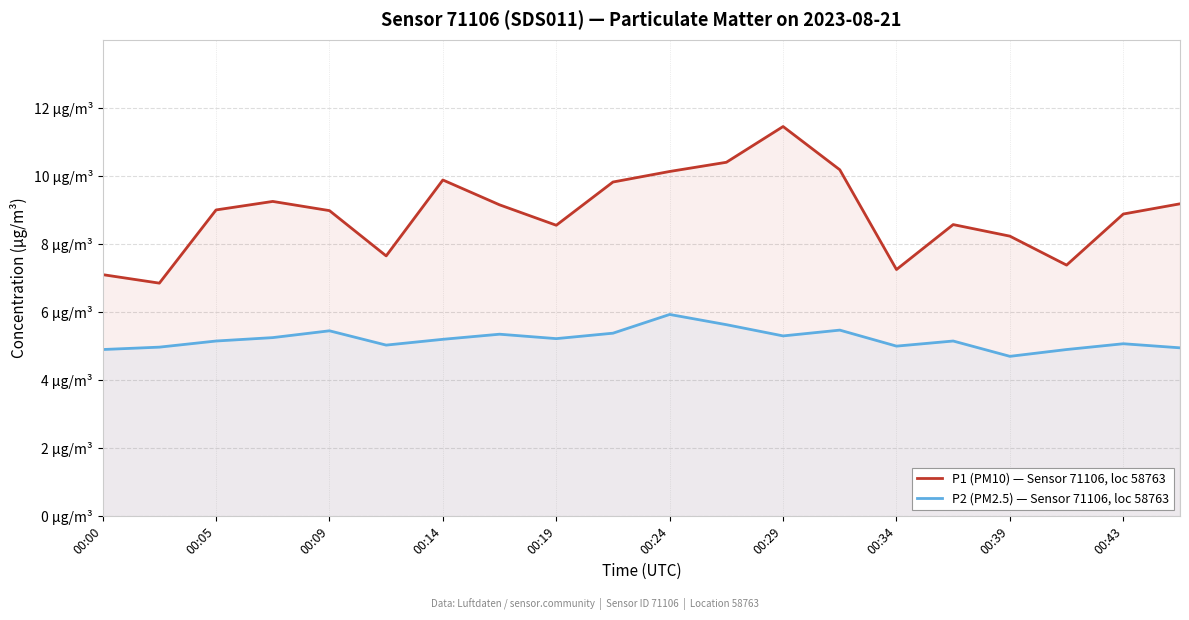

At which label is P1 (PM10) — Sensor 71106, loc 58763 closest to 9?

00:05